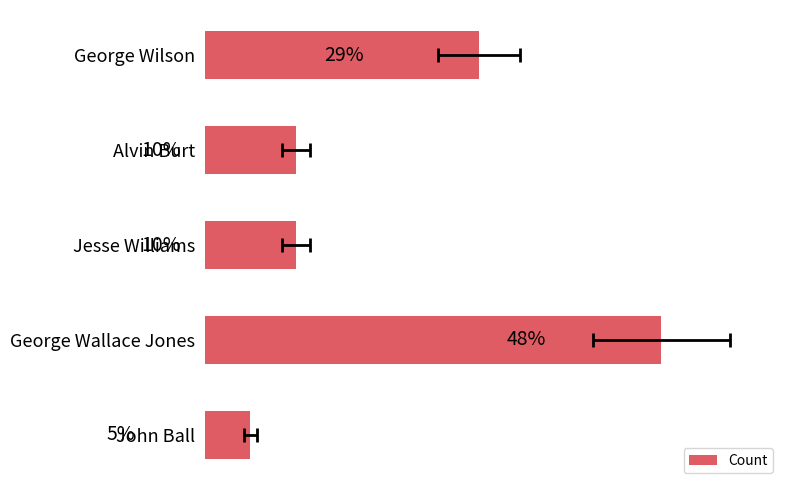

Count the number of categories in the chart.

5